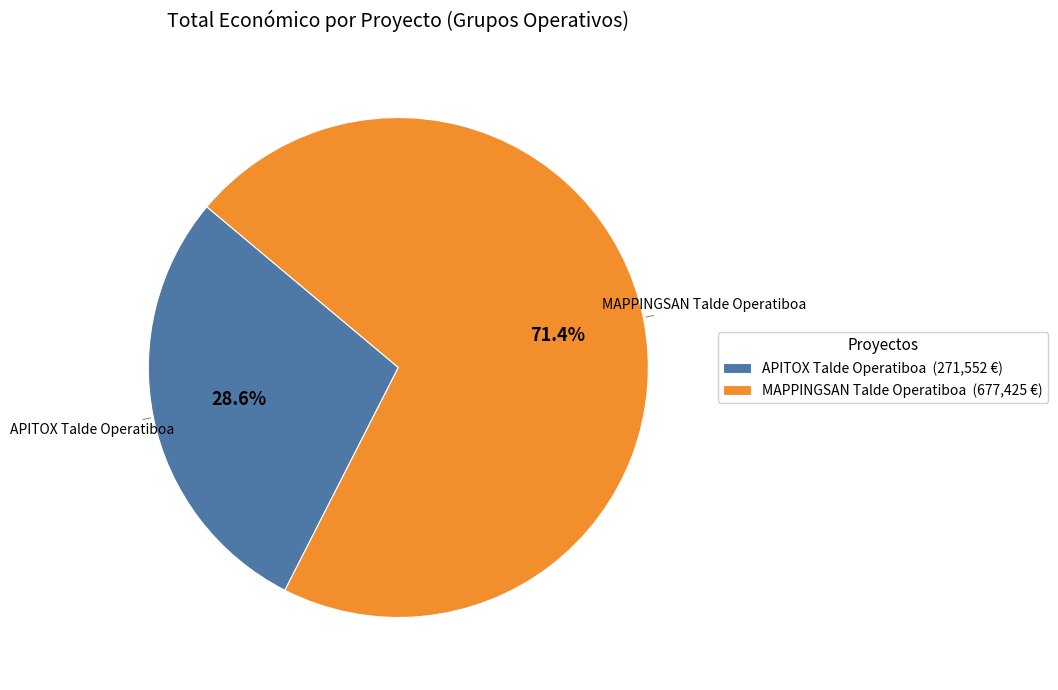

What percentage is NOT represented by APITOX Talde Operatiboa?

71.4%